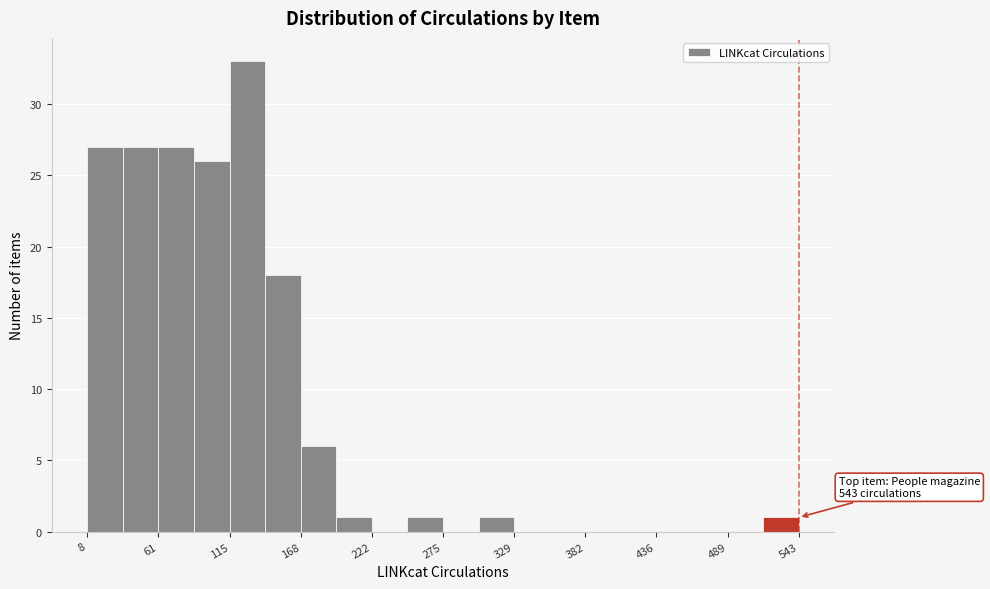

Read against the x-axis, roughly where is the centre of the tallest bar?

130